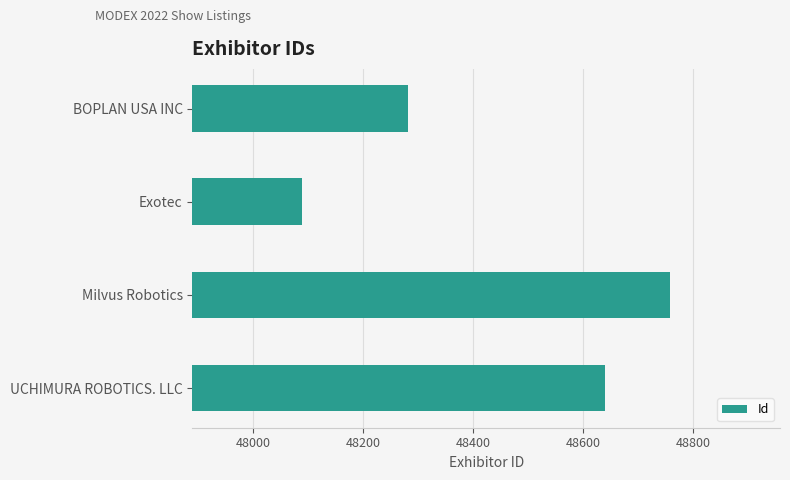

At which category does the chart reach its minimum across all series?

Exotec